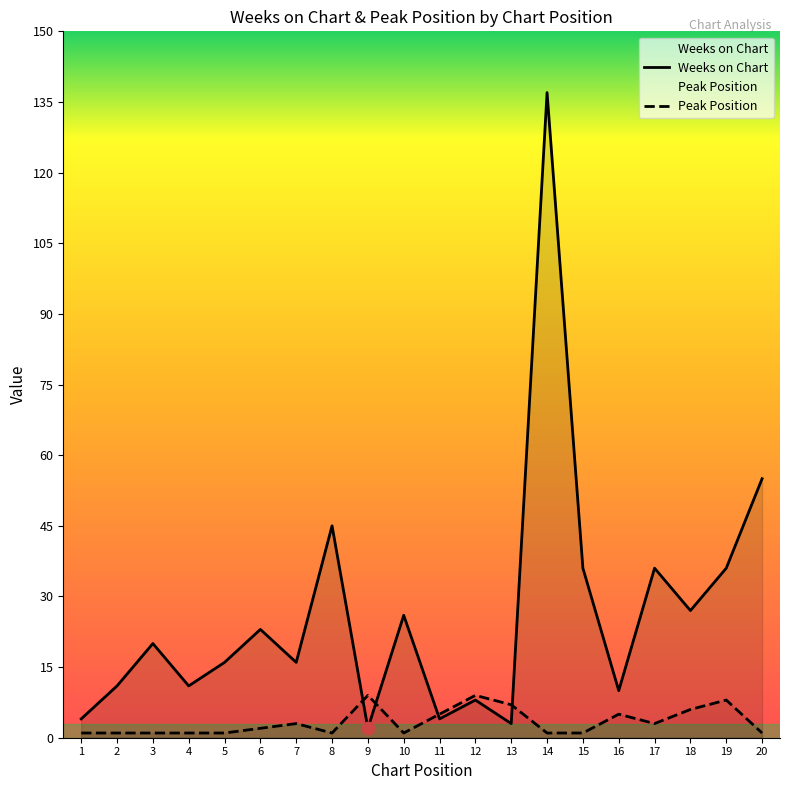

Is the value of Weeks on Chart at 7 greater than the value of Peak Position at 9?

Yes